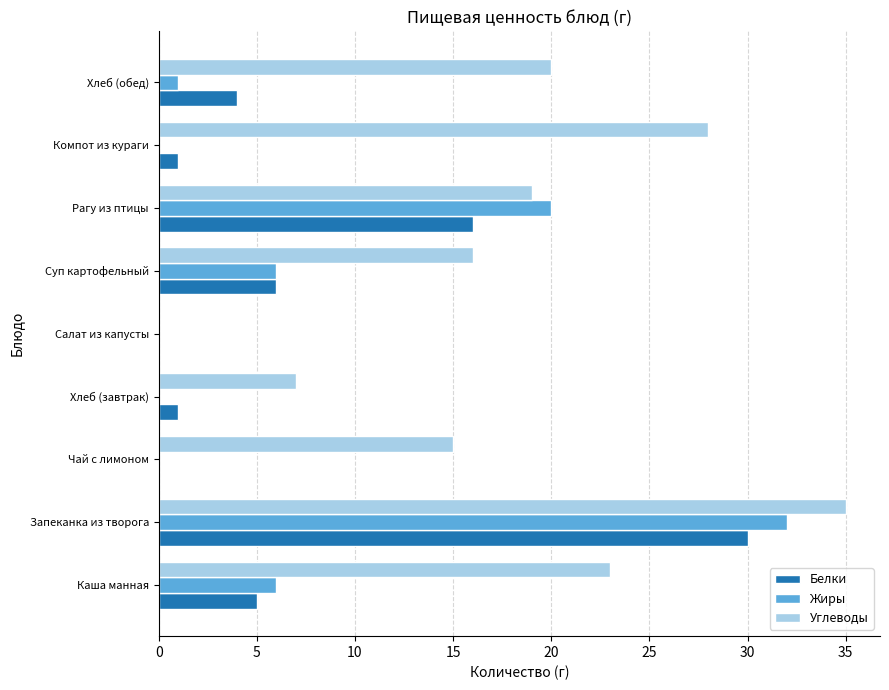

What is the total value across all series at Рагу из птицы?

55